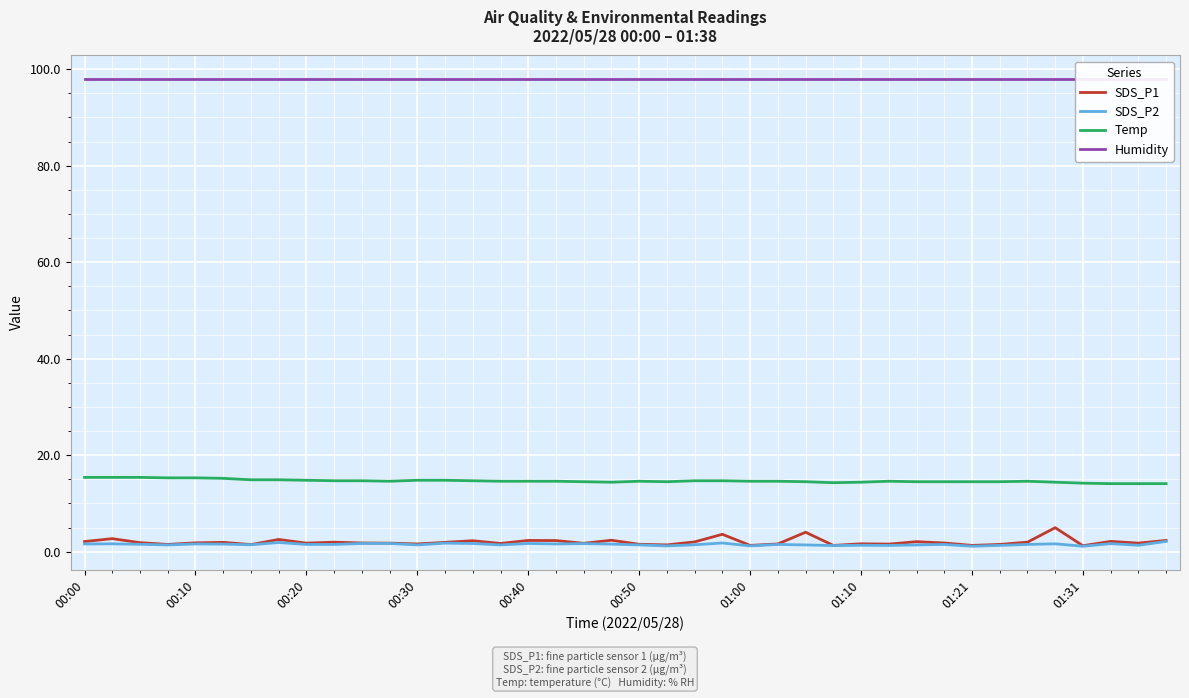

What is the lowest value of the Temp series?

14.1